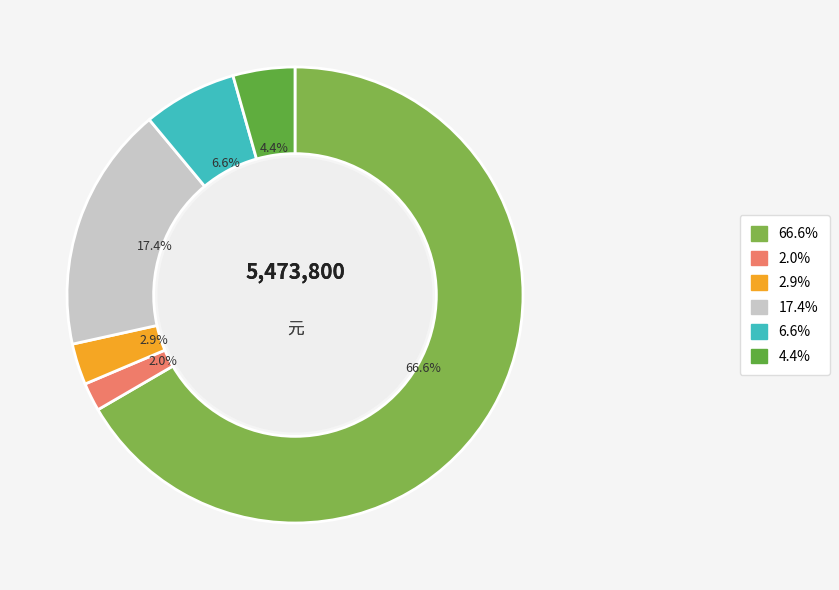

How many slices are in this pie chart?

6